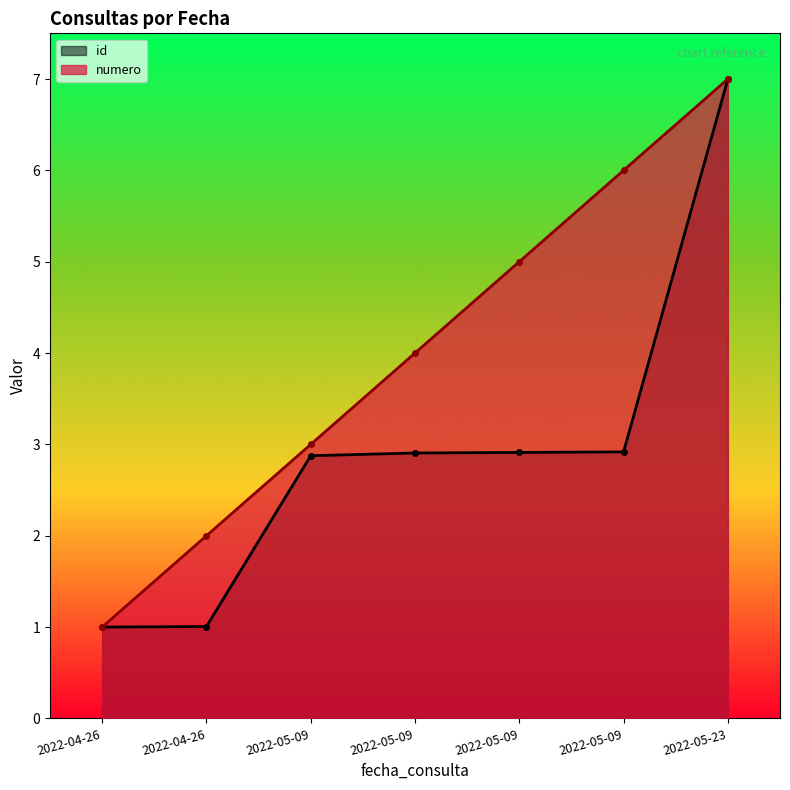

Reading left to right, list all the values displayed in this chart.

id: 2022-04-26=1.0	2022-04-26=1.0	2022-05-09=2.9	2022-05-09=2.9	2022-05-09=2.9	2022-05-09=2.9	2022-05-23=7.0
numero: 2022-04-26=1.0	2022-04-26=2.0	2022-05-09=3.0	2022-05-09=4.0	2022-05-09=5.0	2022-05-09=6.0	2022-05-23=7.0